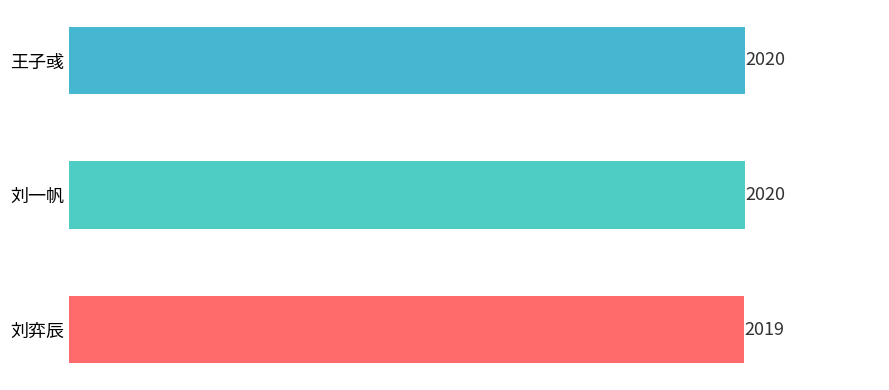

The value at 刘一帆 is 1078. True or false?

False